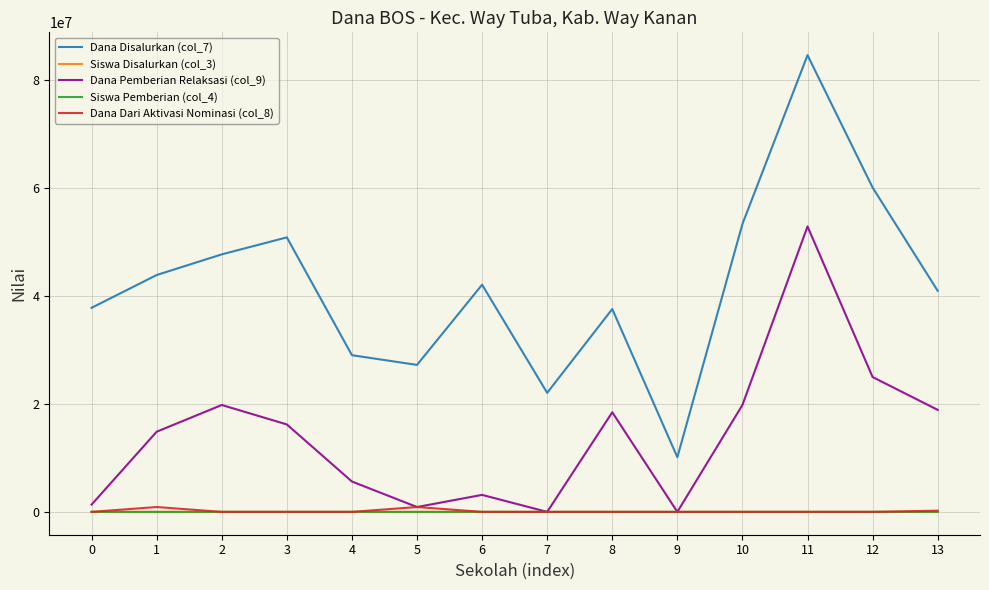

Which series has the widest spread of values?

Dana Disalurkan (col_7)